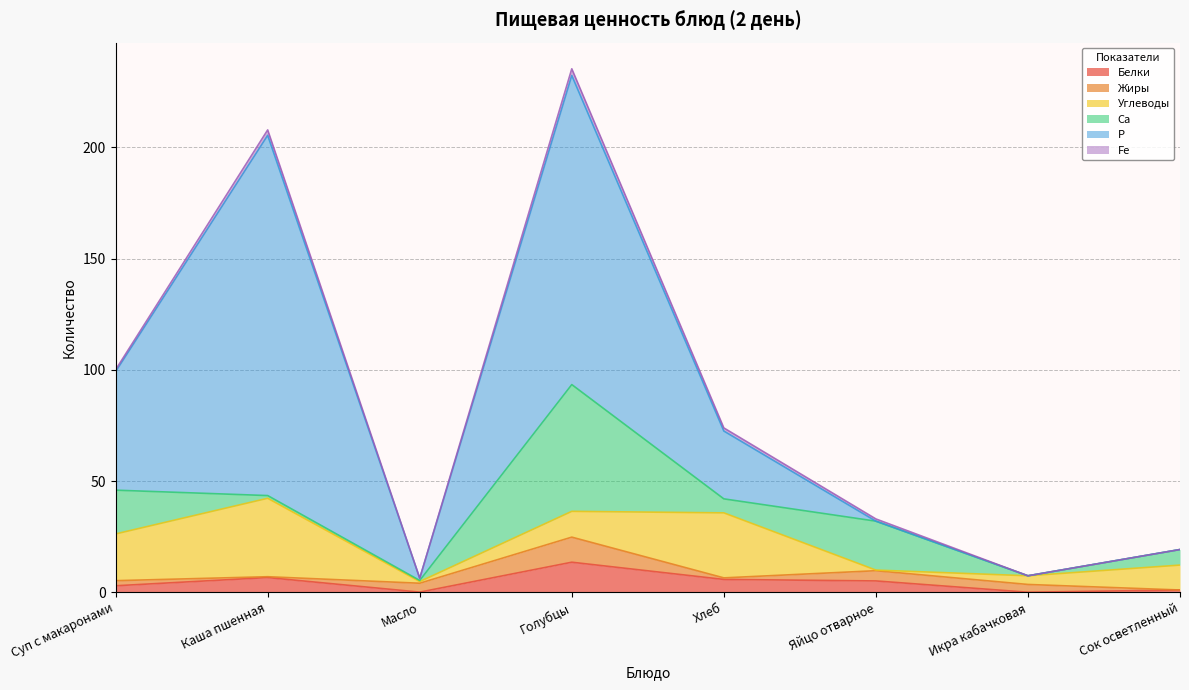

What is the difference between the Fe values at Масло and Яйцо отварное?

1.0